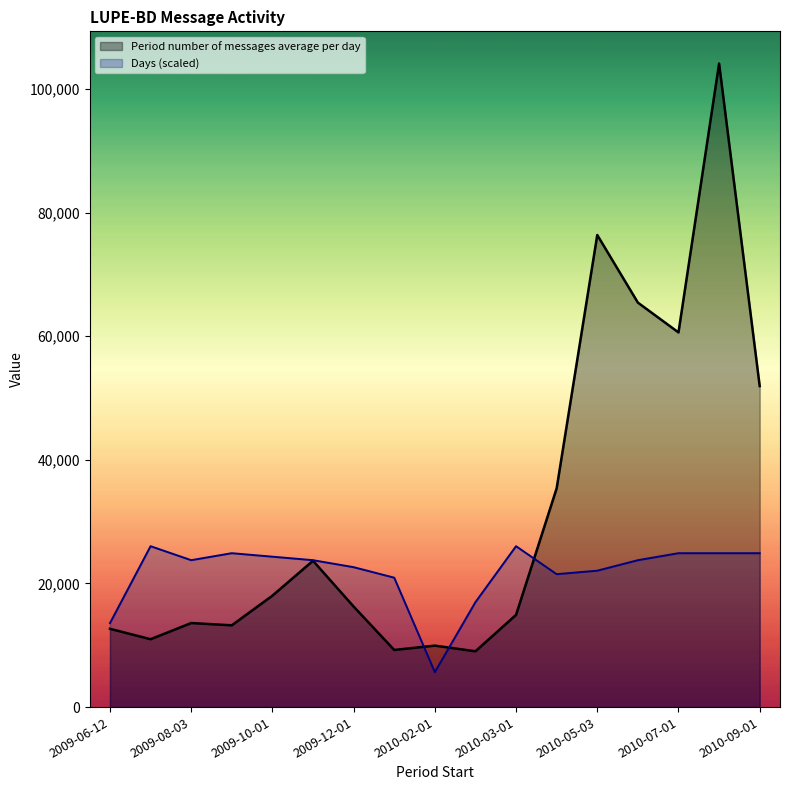

At 2009-07-01, list the series in order from largest to smallest.

Days, Period number of messages average per day